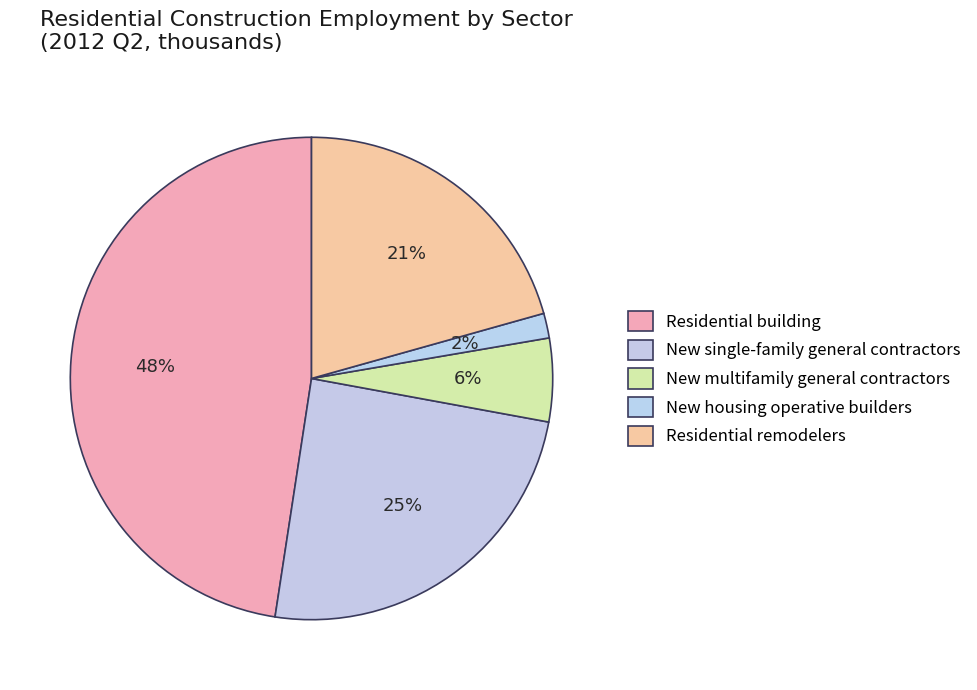

Is it true that Residential building is 26% of the pie?

False